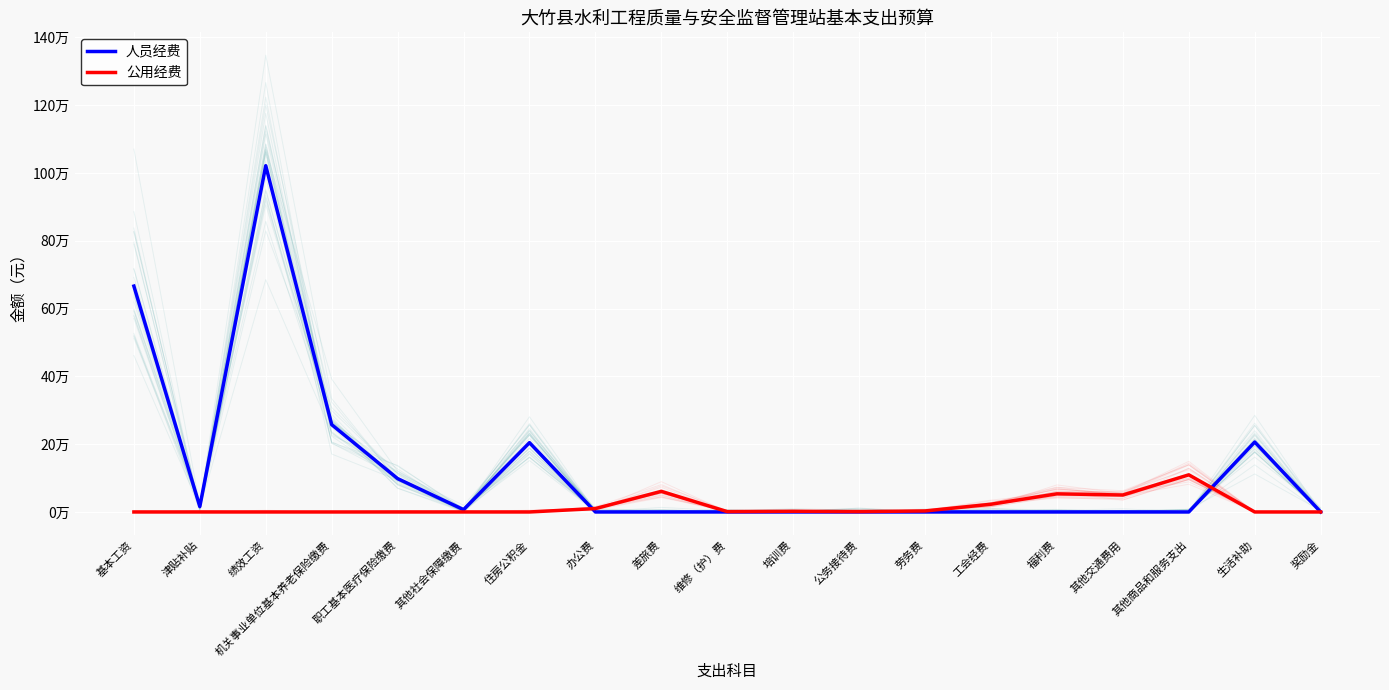

Reading left to right, extract all data points from this chart.

人员经费: 666204	15912	1021376	257608	98446	6781	204426	0	0	0	0	0	0	0	0	0	0	206268	60
公用经费: 0	0	0	0	0	0	0	10000	60800	1000	2000	1000	3000	22804	53457	50000	109506	0	0